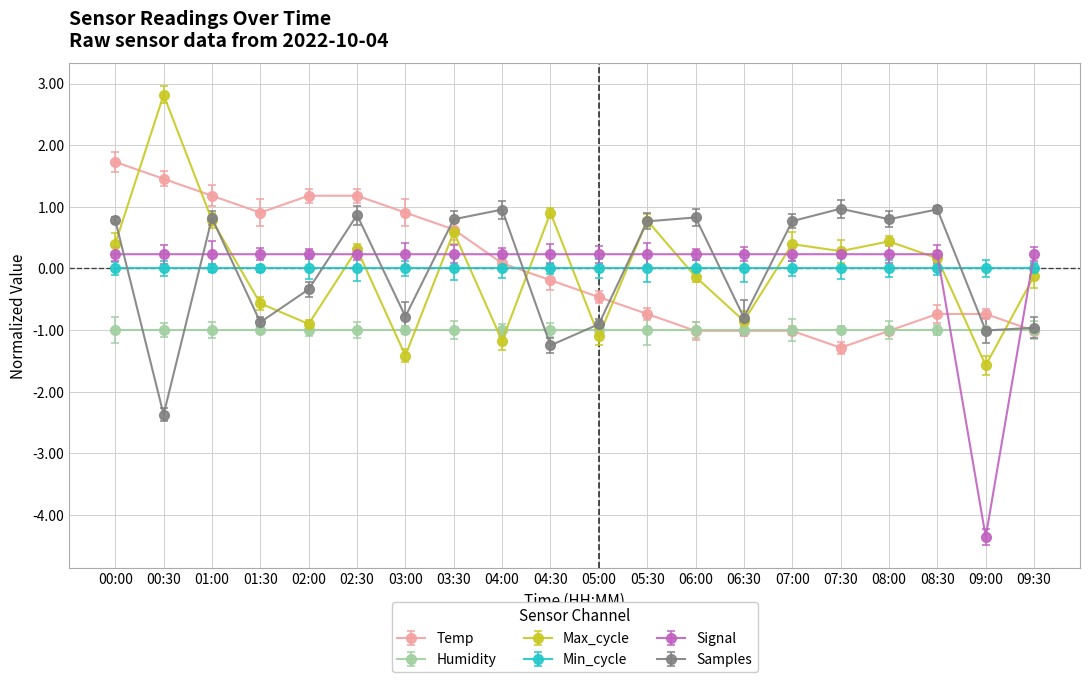

In Samples, how many points are lower than both neighbors (excluding endpoints)?

7